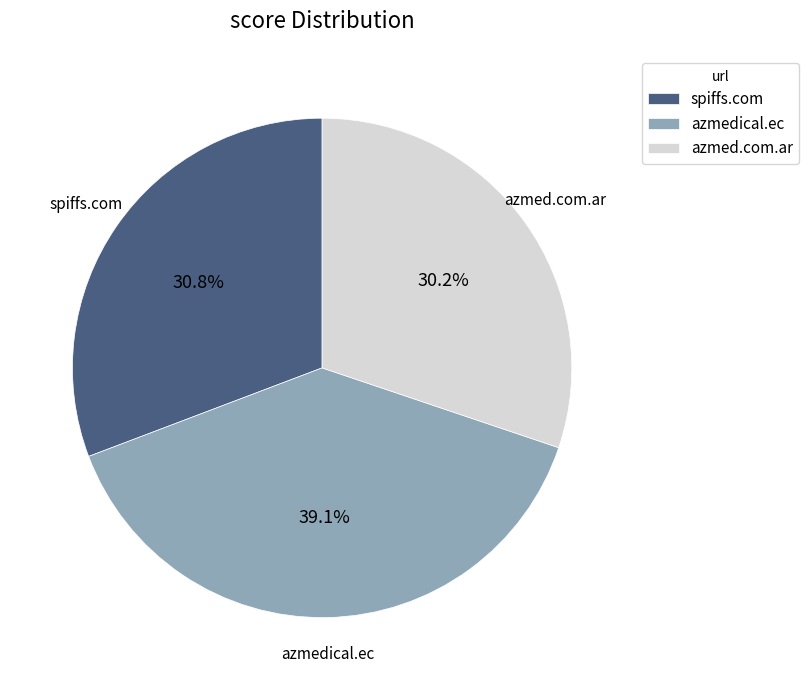

Does azmed.com.ar account for over 50% of the chart?

No